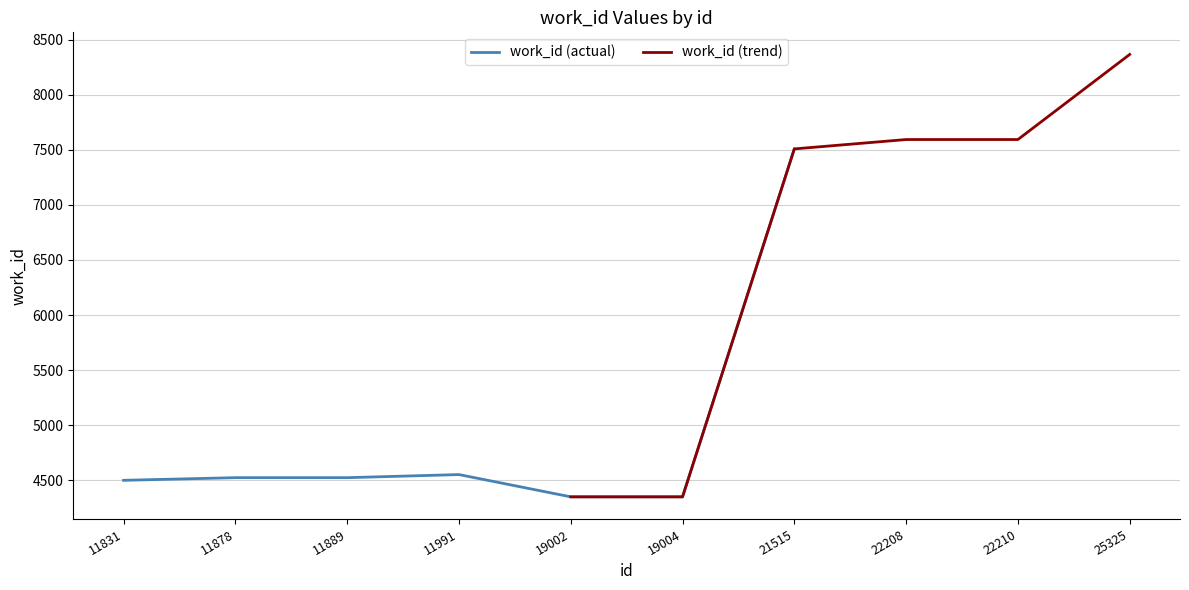

Reading right to left, what are all the values shown in this chart?

8365	7593	7593	7508	4351	4351	4553	4525	4525	4501